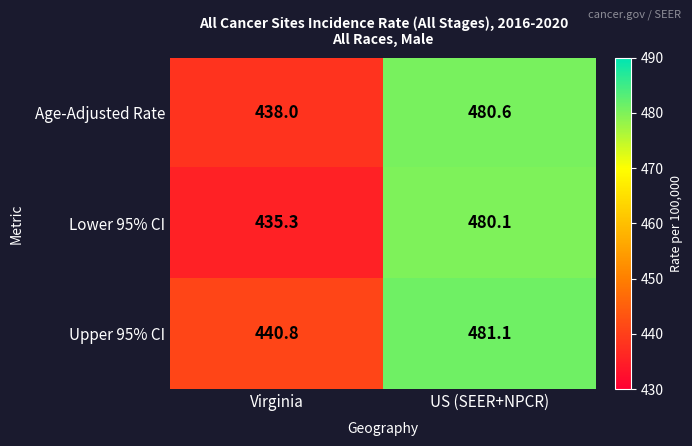

The value of Lower 95% CI at US (SEER+NPCR) is 197.1. True or false?

False